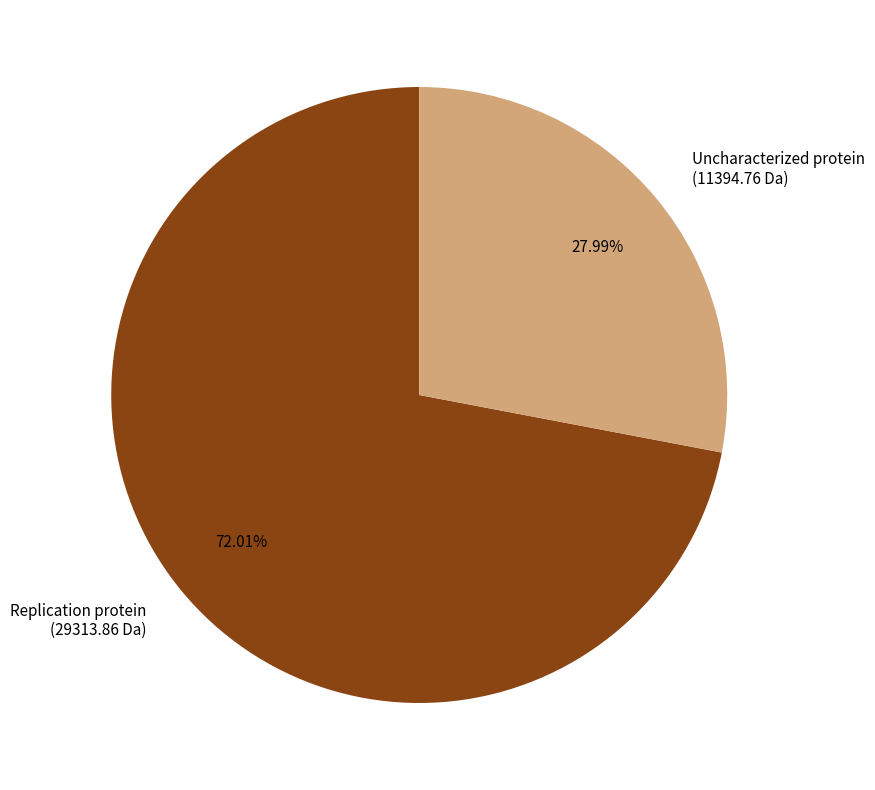

Is there a majority slice in this chart?

Yes